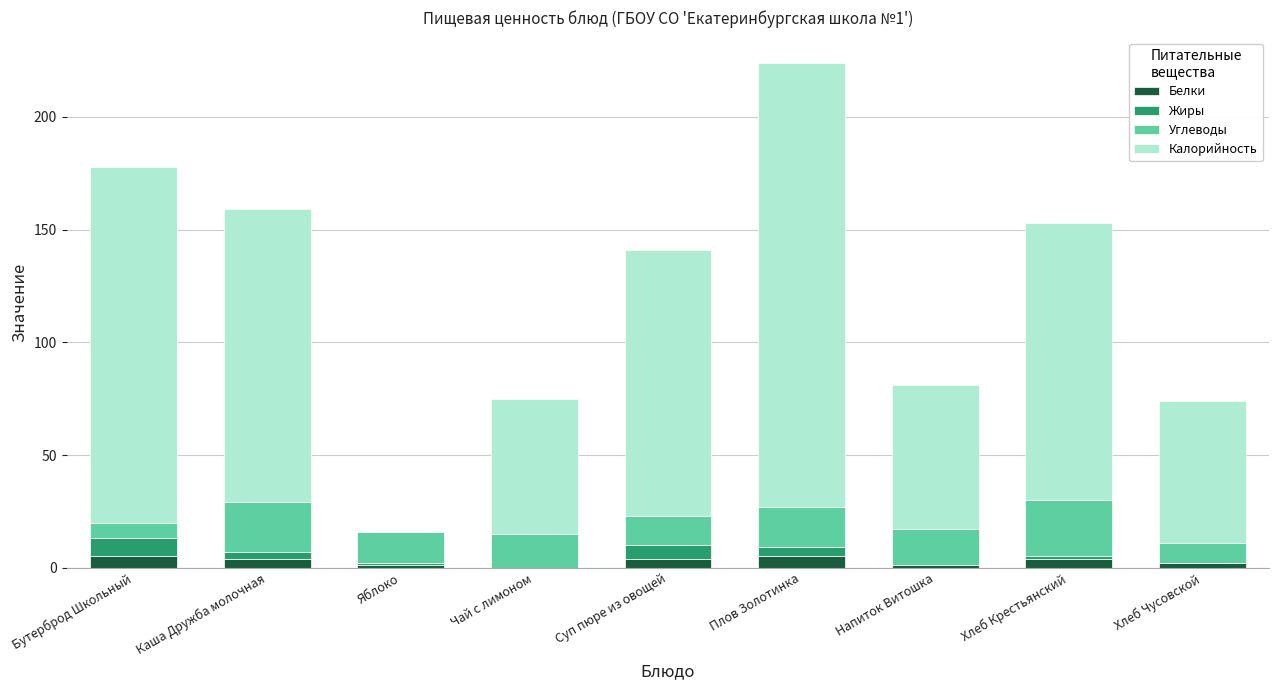

What is the total value across all series at Бутерброд Школьный?

178